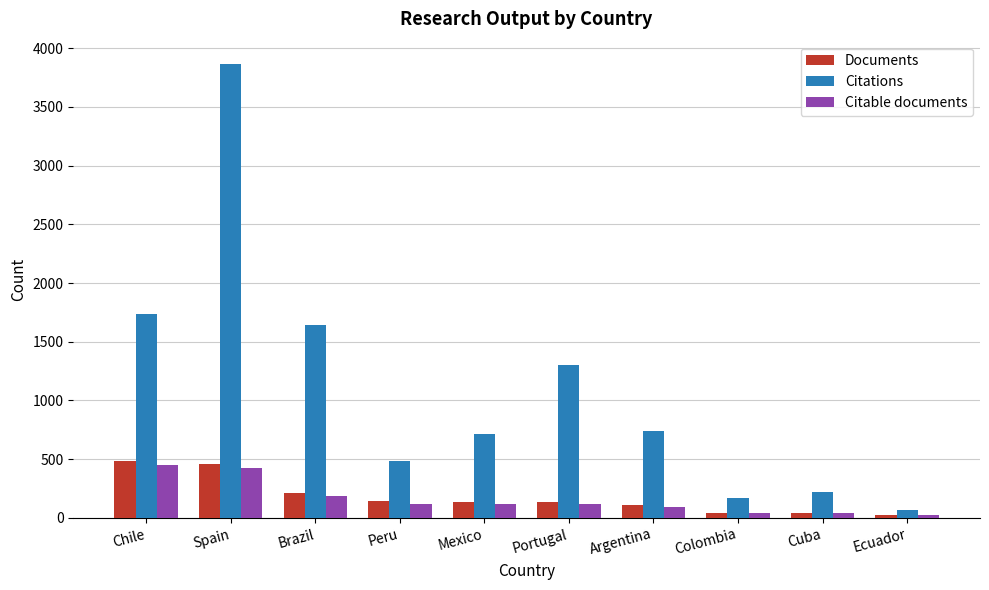

What is the total value across all series at Spain?

4745